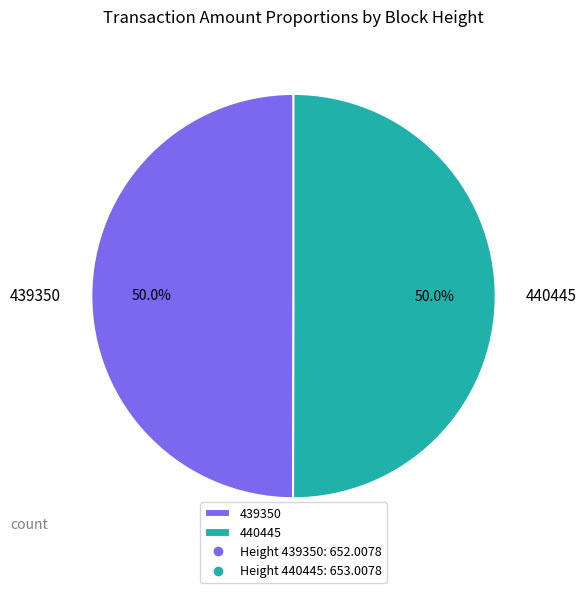

How many slices are in this pie chart?

2